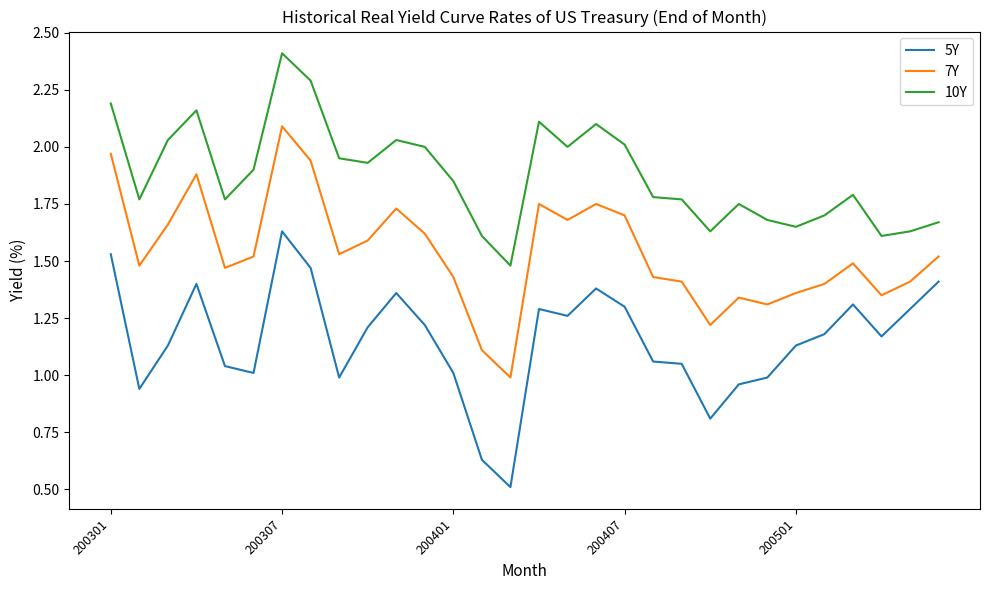

Which series has the largest range (max minus min)?

5Y